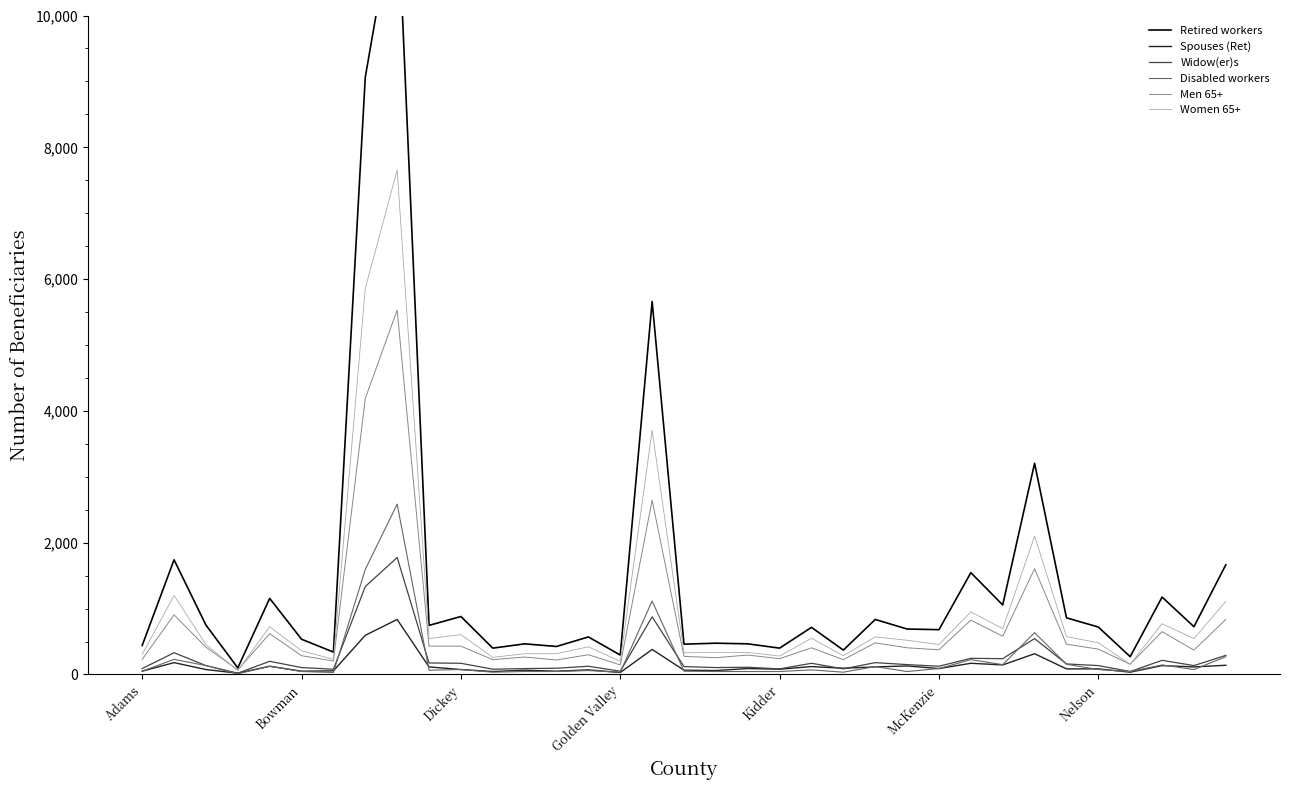

How many lines are shown in the chart?

6